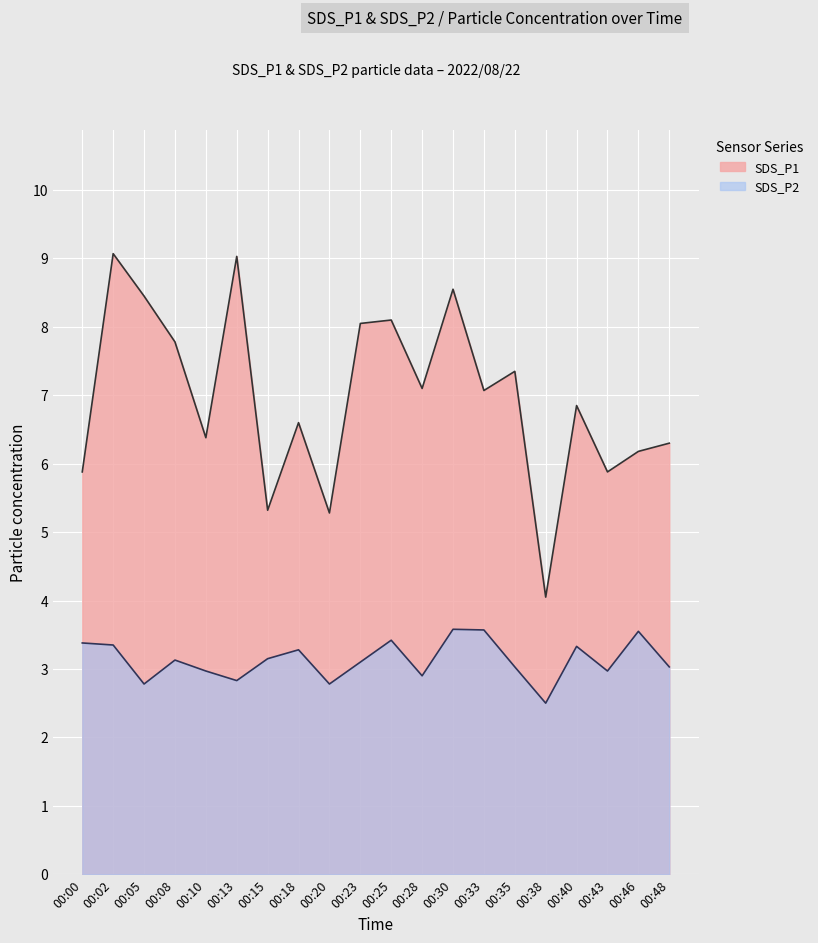

What is the difference between the SDS_P2 values at 00:33 and 00:13?

0.7